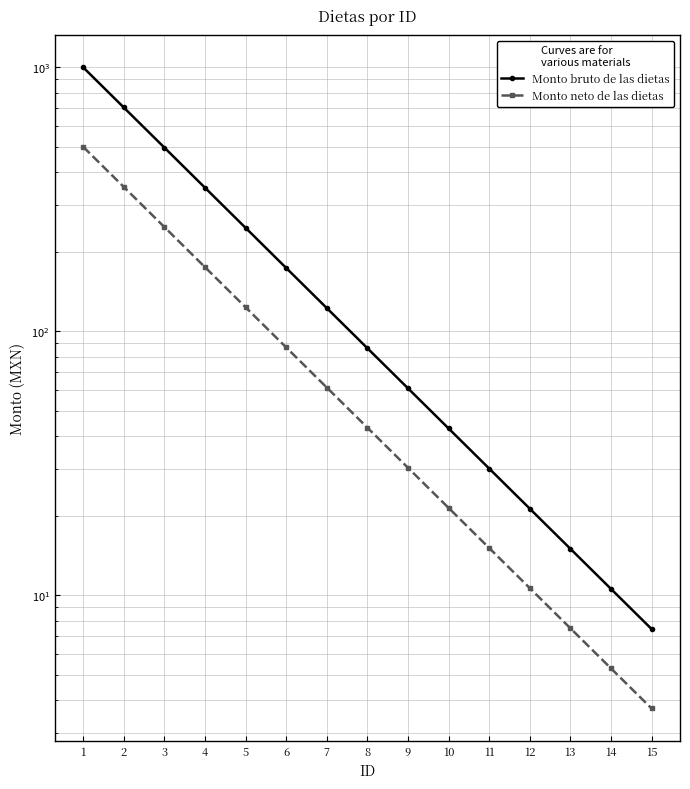

What is the value of the Monto bruto de las dietas point at the 1st from the left?

1000.0